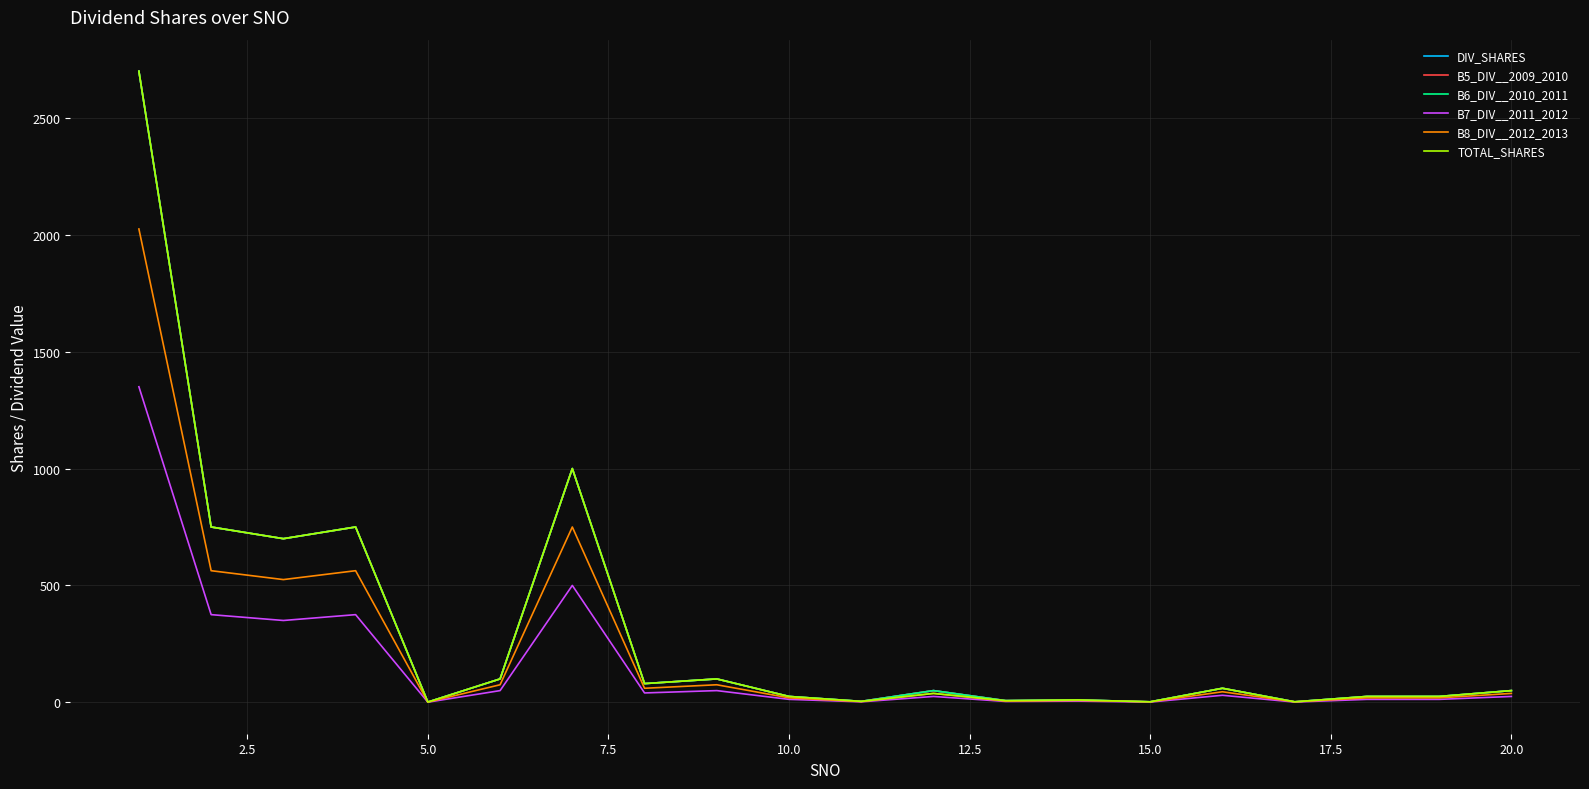

Does the chart display data point markers on the line(s)?

No